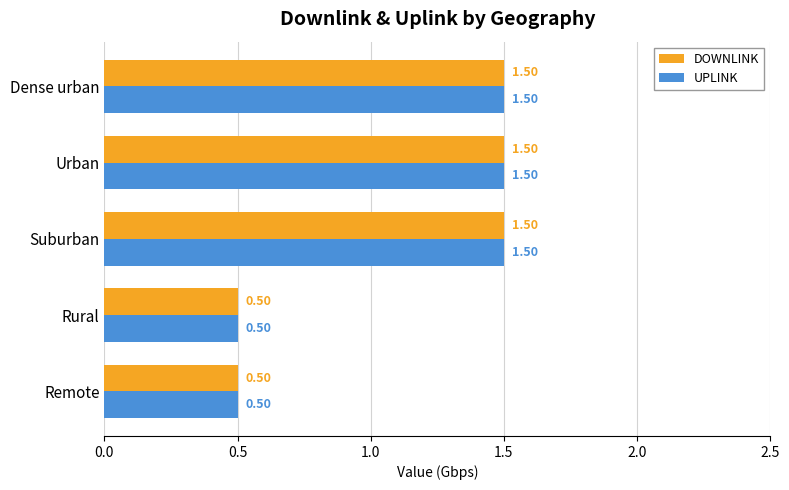

What is the sum of all UPLINK values?

5.5